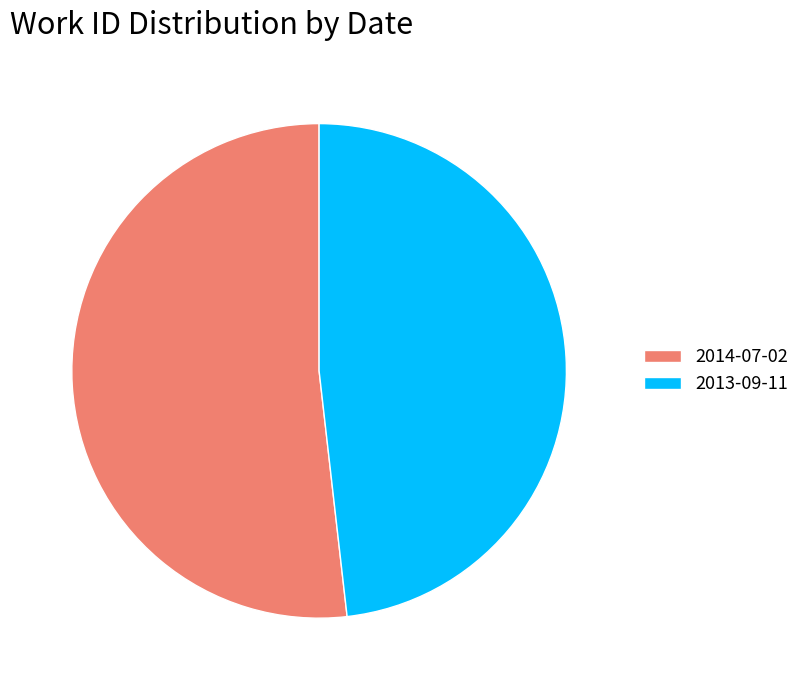

Does 2013-09-11 account for over 50% of the chart?

No